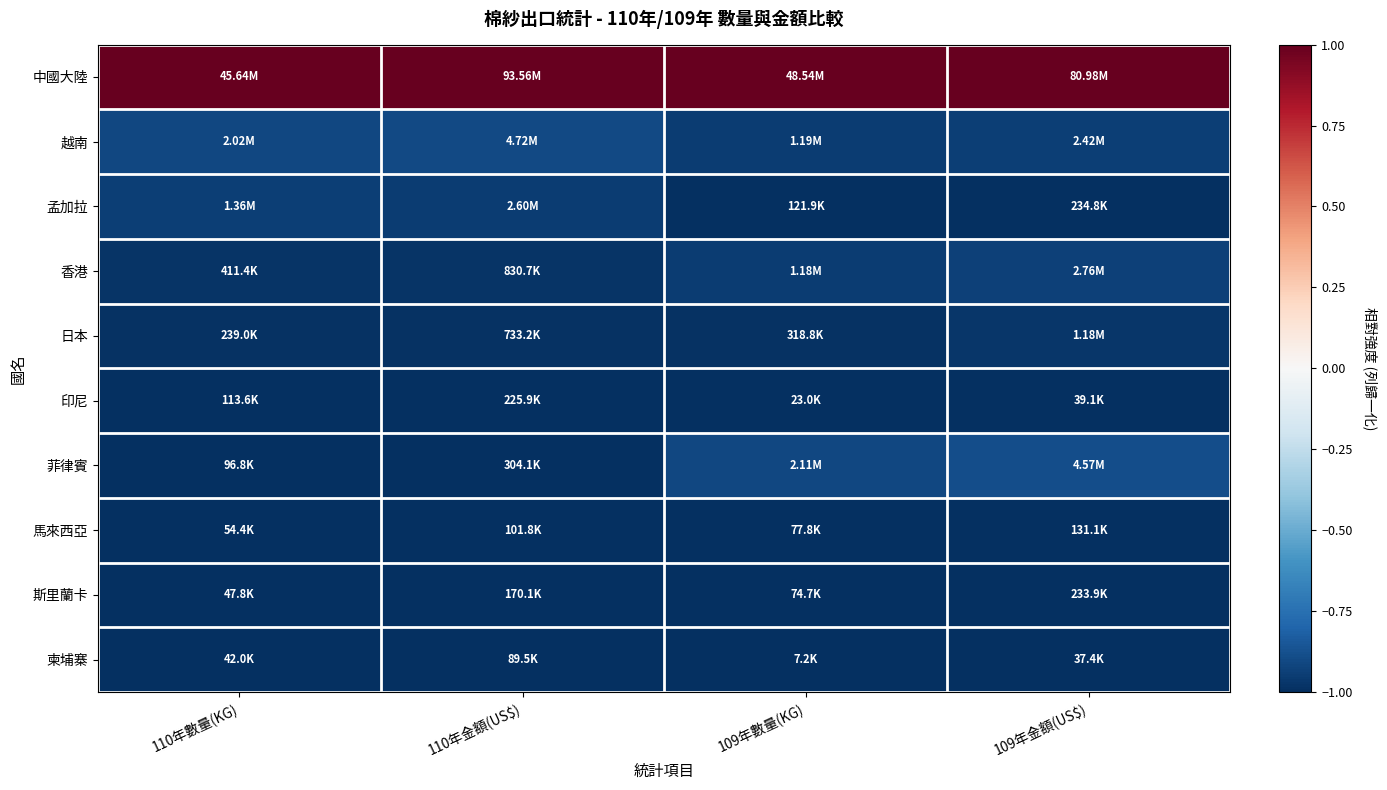

How many data points does each series have?

4